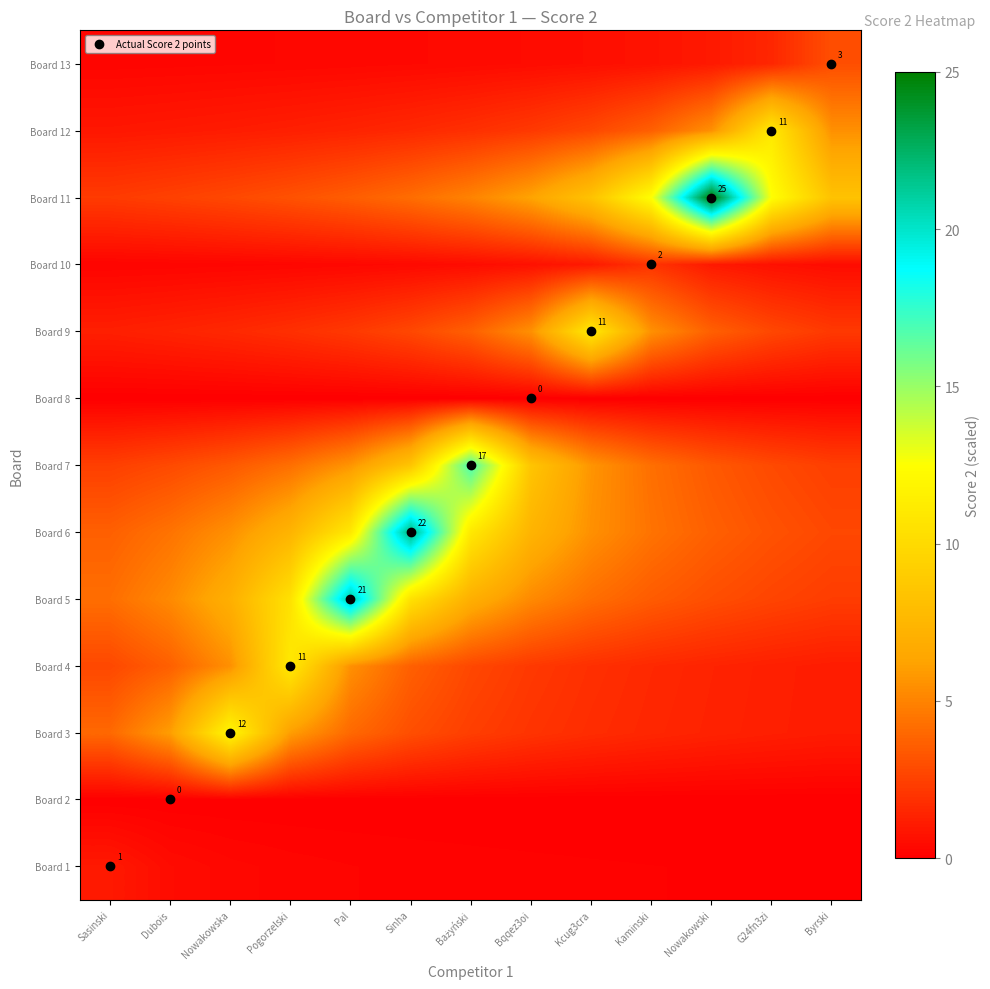

Which category has the lowest value across all series?

Sasinski